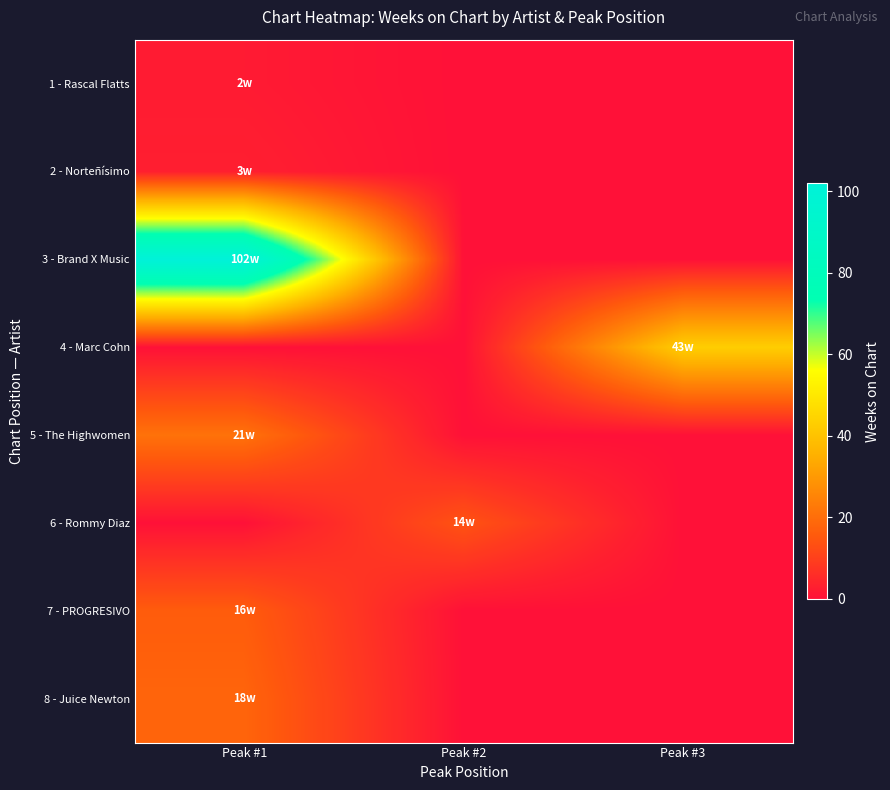

At which category is the sum across all series the highest?

Peak #1